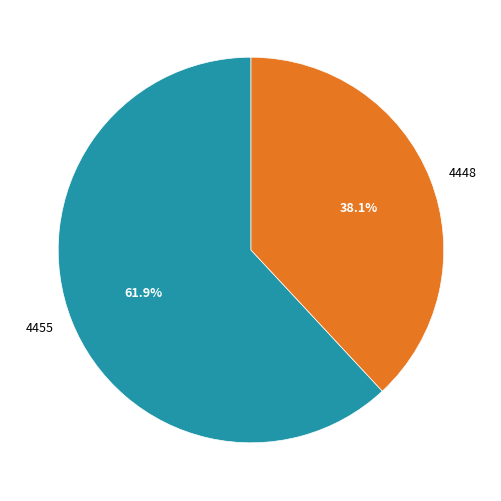

Is the sum of 4448 and 4455 greater than half?

Yes